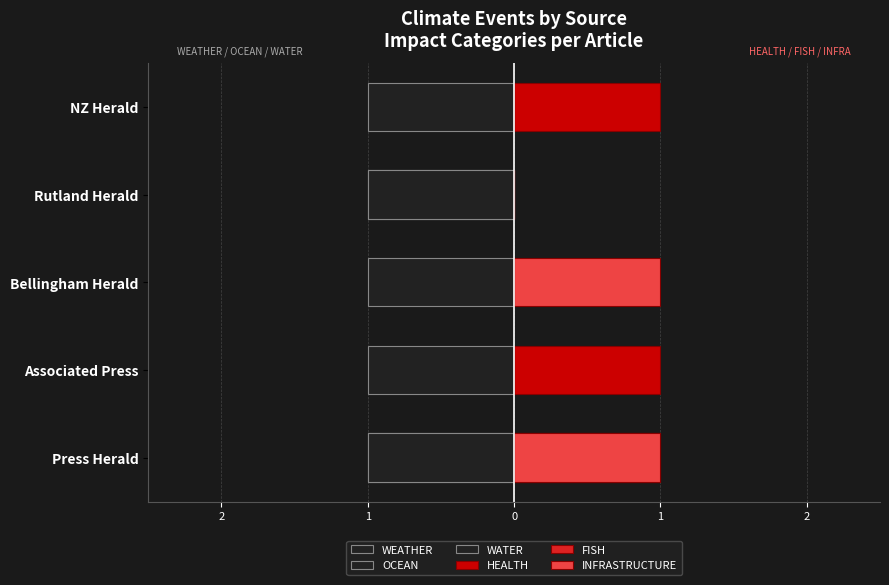

What is the sum of all INFRASTRUCTURE values?

2